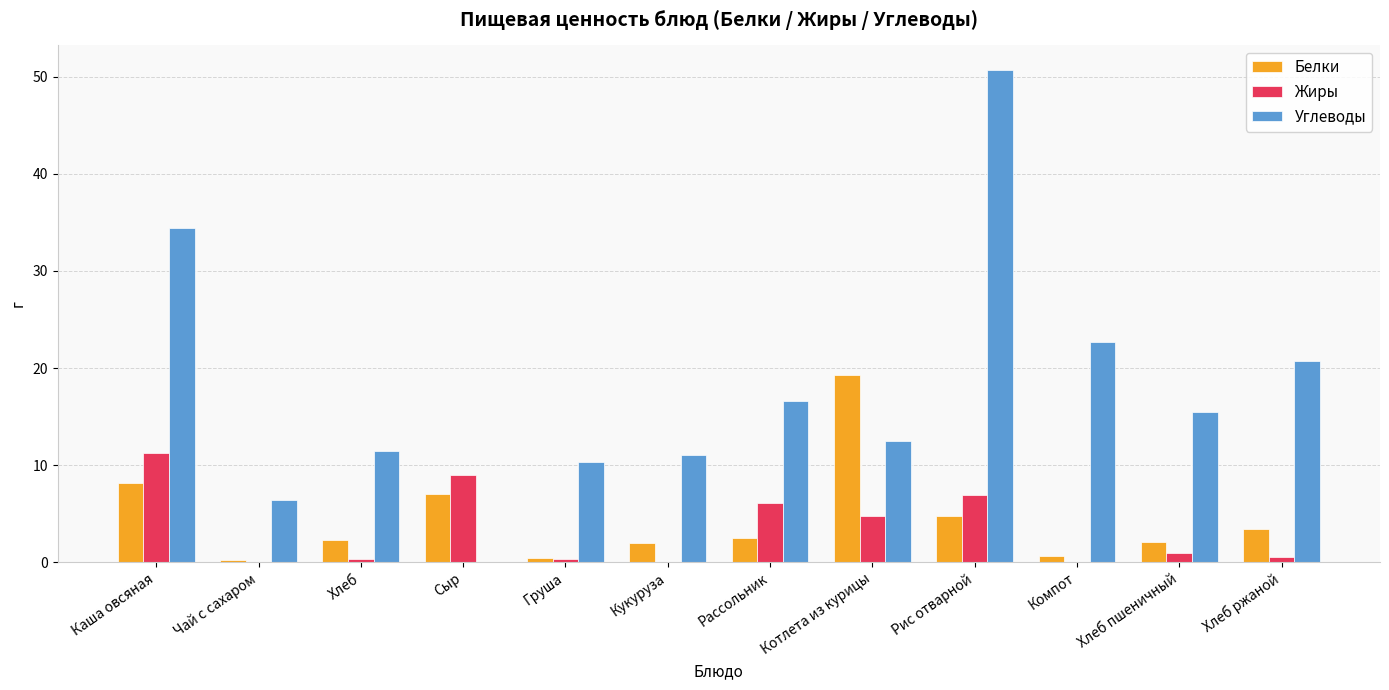

What is the sum of all Жиры values?

40.0